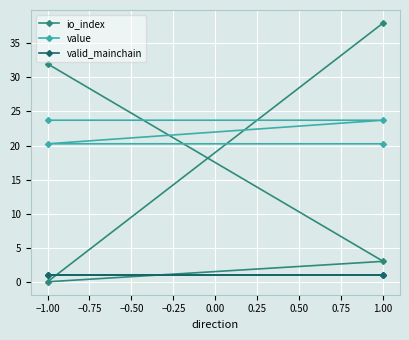

What are all the series names shown in the legend?

io_index, value, valid_mainchain